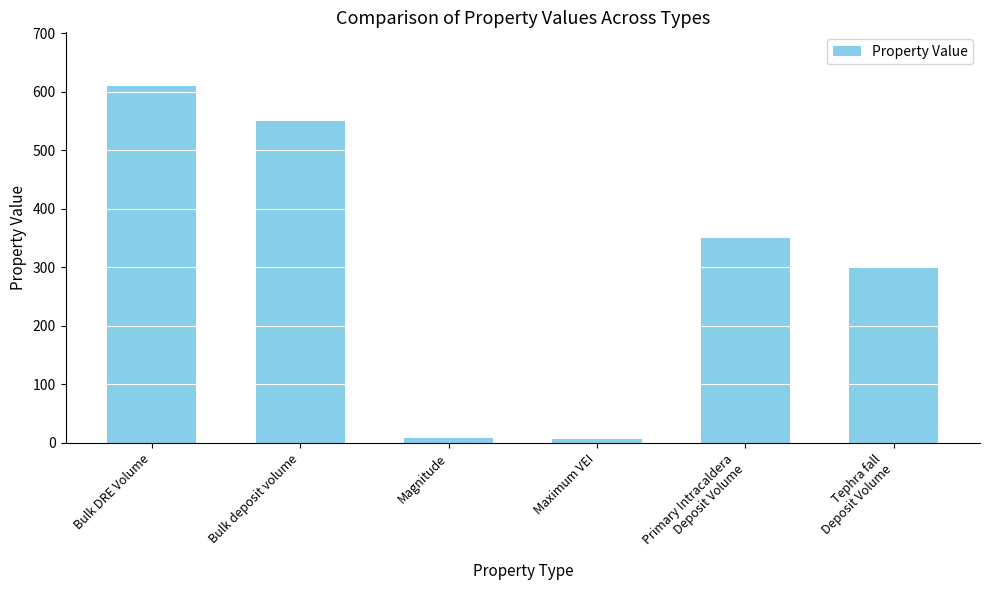

What is the value of the 5th bar from the left?

350.0